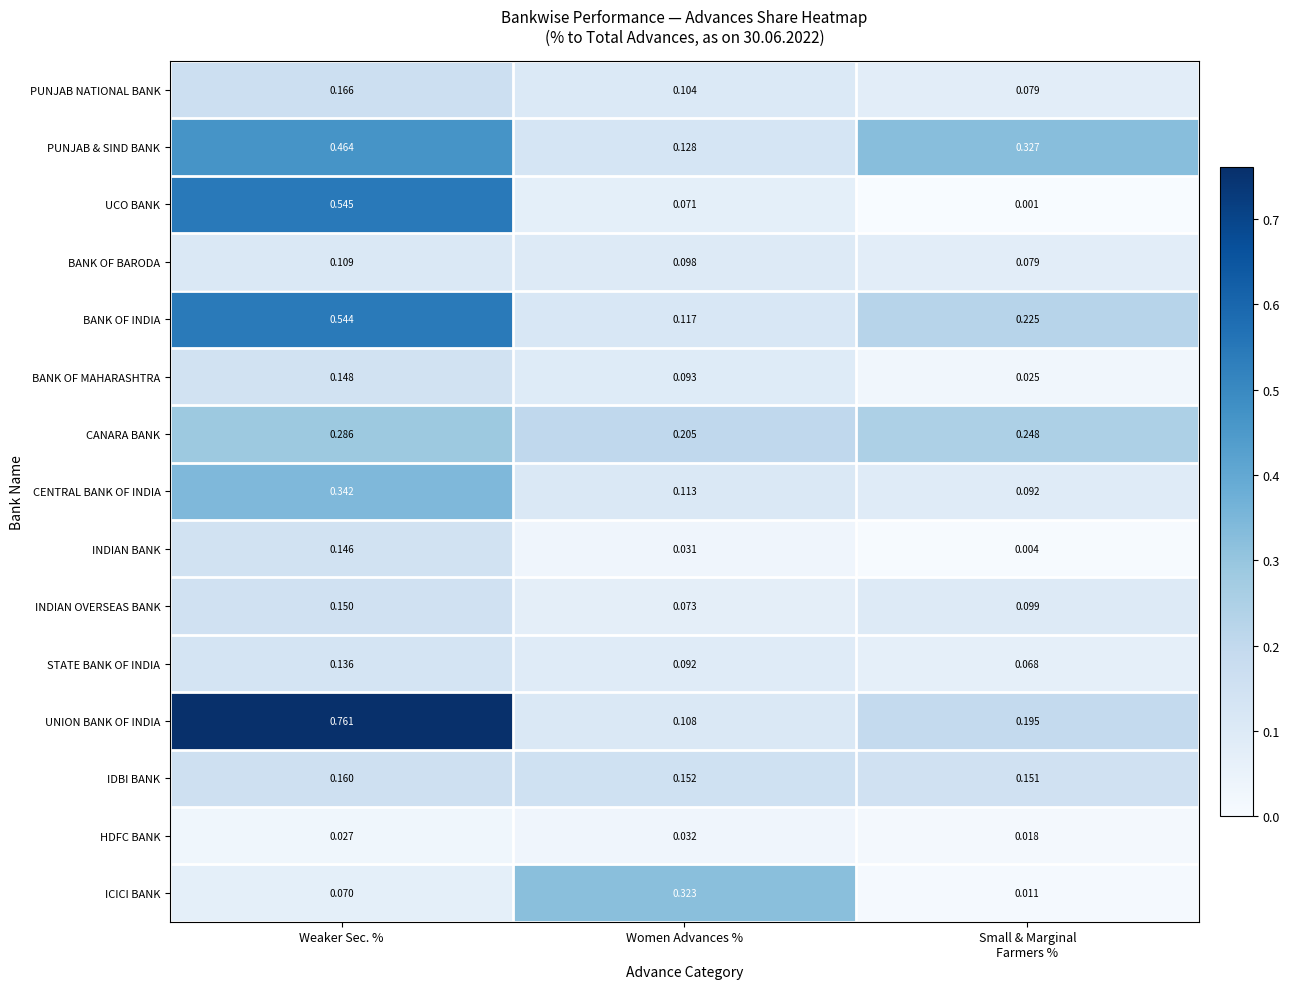

At which label does CENTRAL BANK OF INDIA reach its peak?

Weaker Sec. %